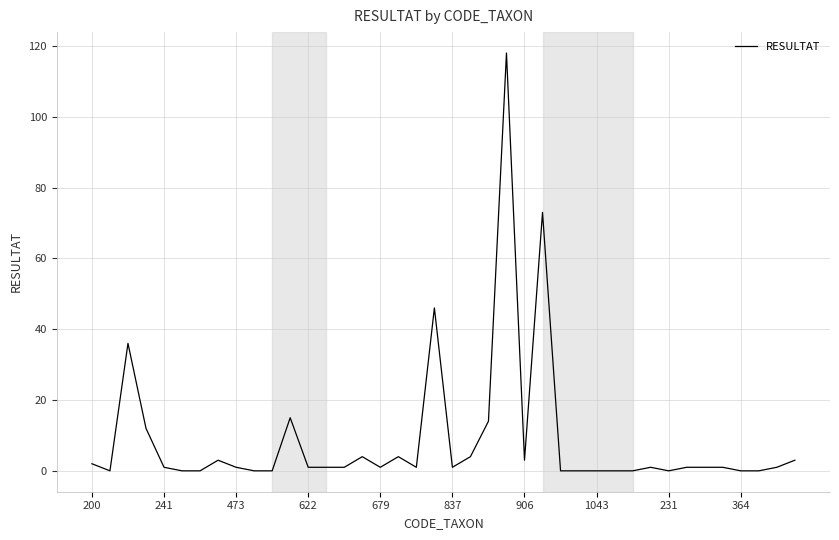

What is the greatest value displayed?

118